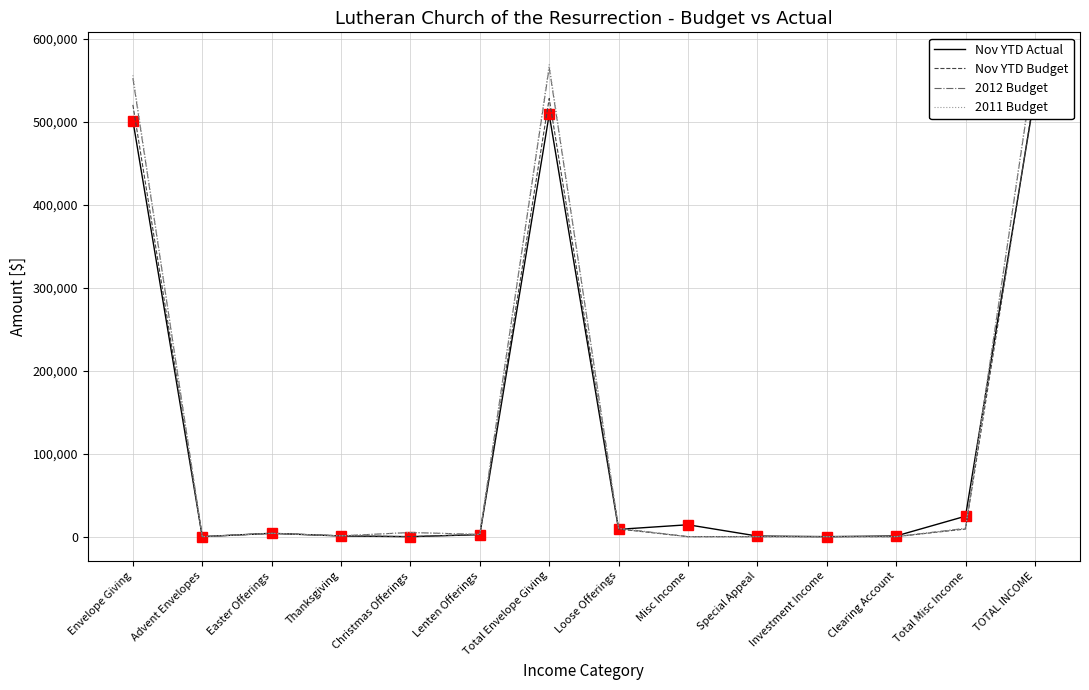

At which category is the sum across all series the highest?

TOTAL INCOME